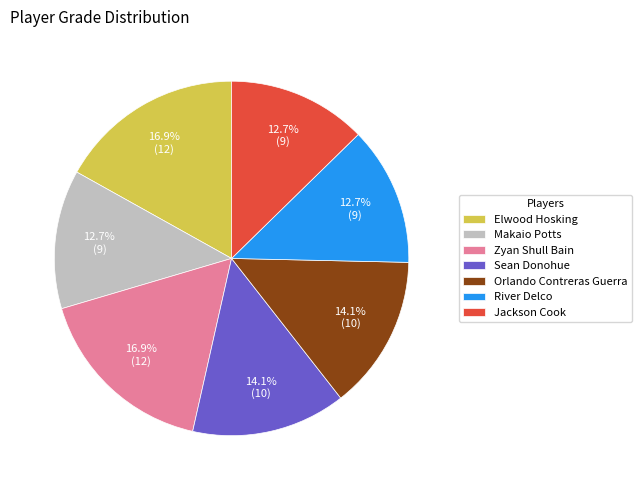

Which has a higher value, Zyan Shull Bain or Orlando Contreras Guerra?

Zyan Shull Bain